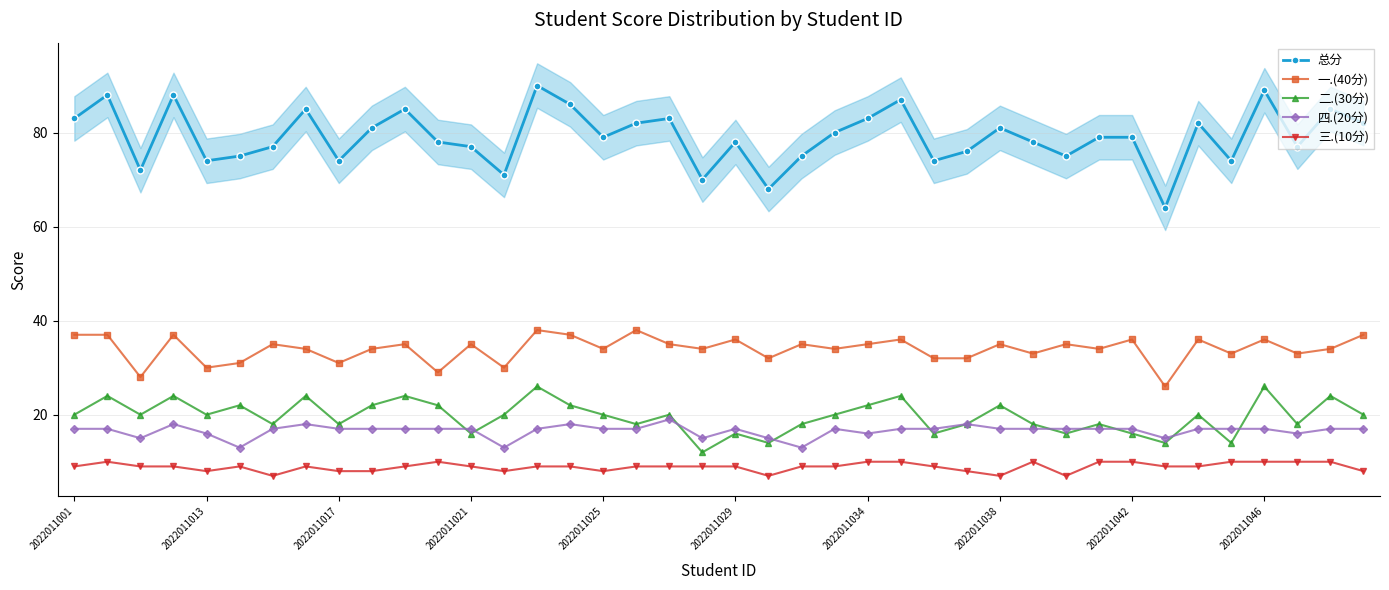

True or false: 三.(10分) has more than 2 interior local peaks.

True